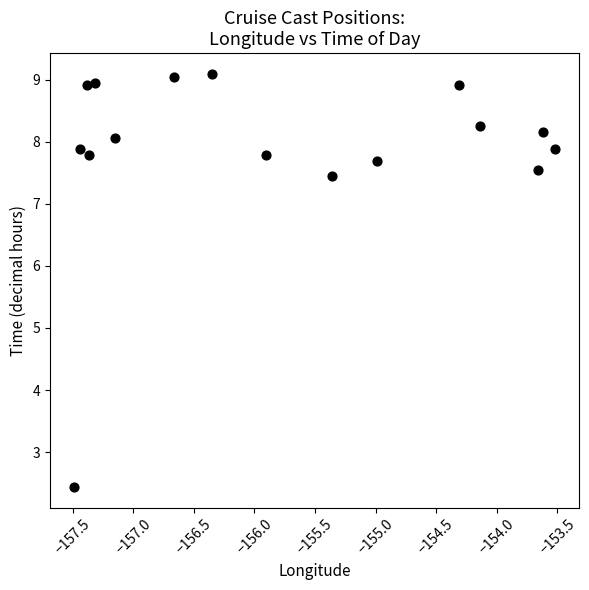

What is the range of Y values (max minus min)?

6.7